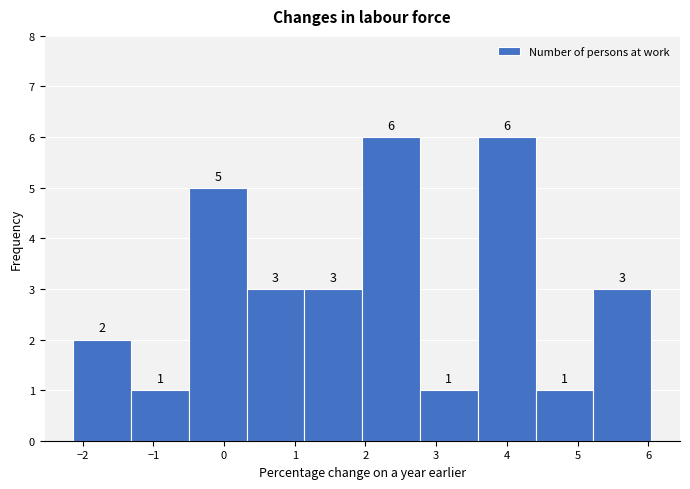

Reading left to right, list every bar in this chart as the range it spans on the x-axis followed by its height. The bar edges are not printed on the chart, so give them approximately, as read against the axis.

-2.1 to -1.3: 2
-1.3 to -0.5: 1
-0.5 to 0.3: 5
0.3 to 1.1: 3
1.1 to 2.0: 3
2.0 to 2.8: 6
2.8 to 3.6: 1
3.6 to 4.4: 6
4.4 to 5.2: 1
5.2 to 6.0: 3